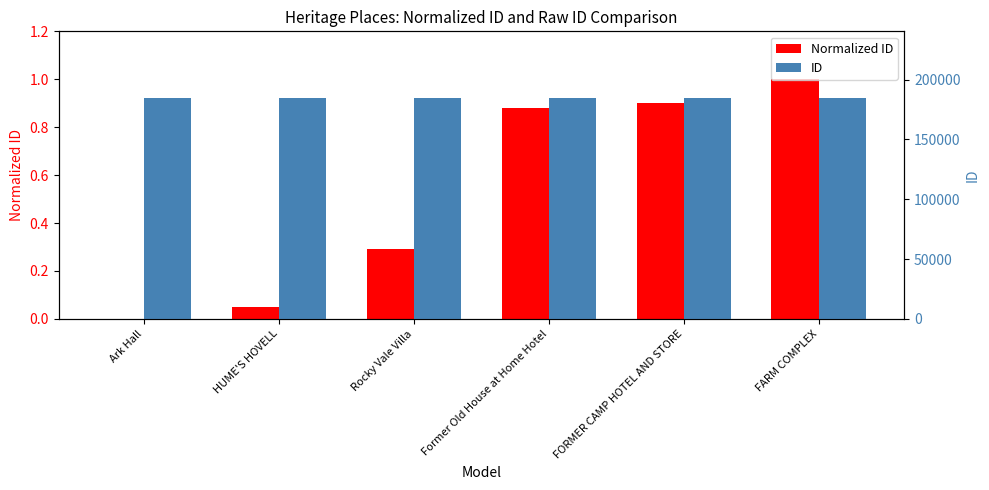

At which category is the sum across all series the highest?

FARM COMPLEX